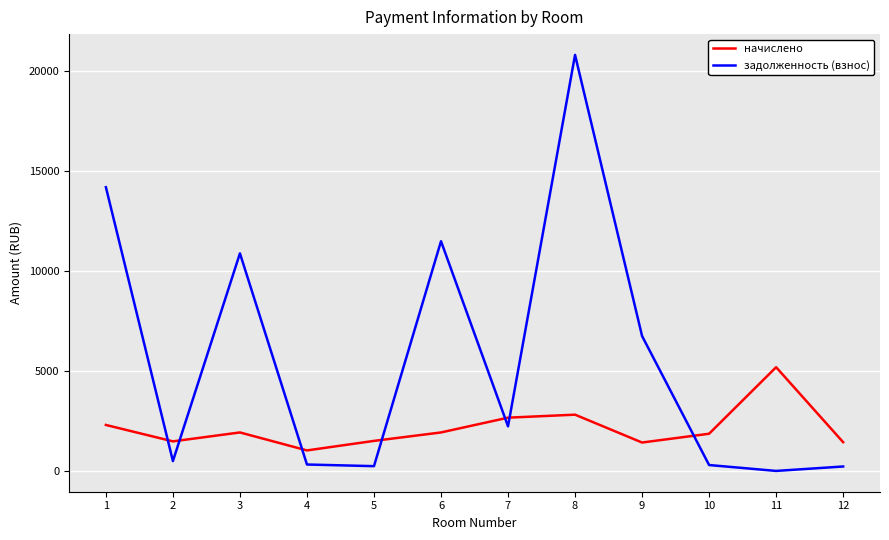

True or false: начислено has more than 1 points higher than both neighbors.

True